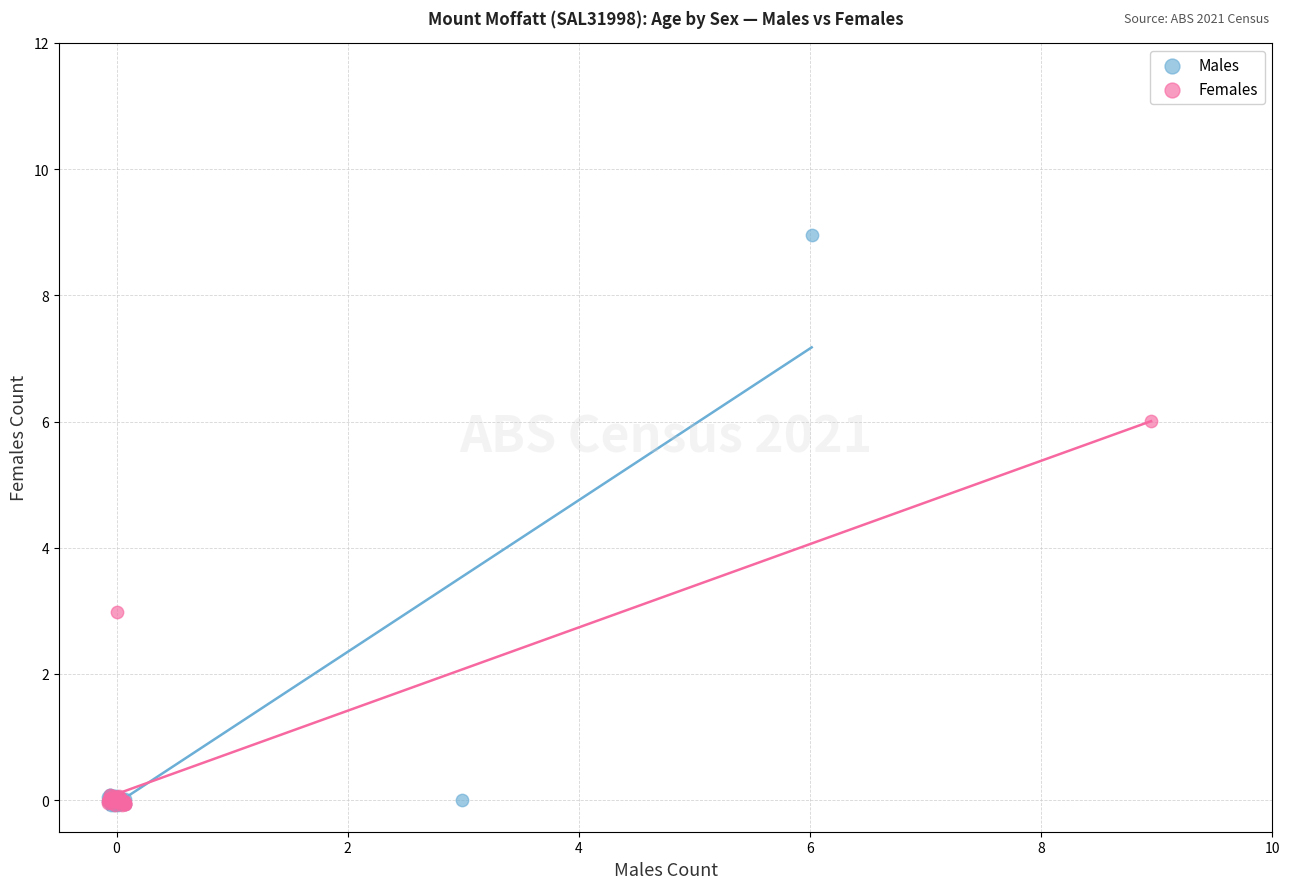

Which series contains the highest Y value?

Males